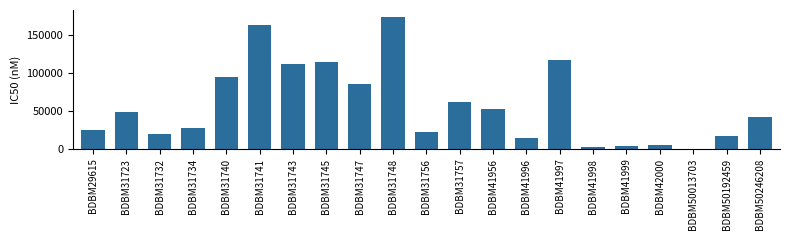

What value does the data have at BDBM50192459, to the nearest 10?

17300